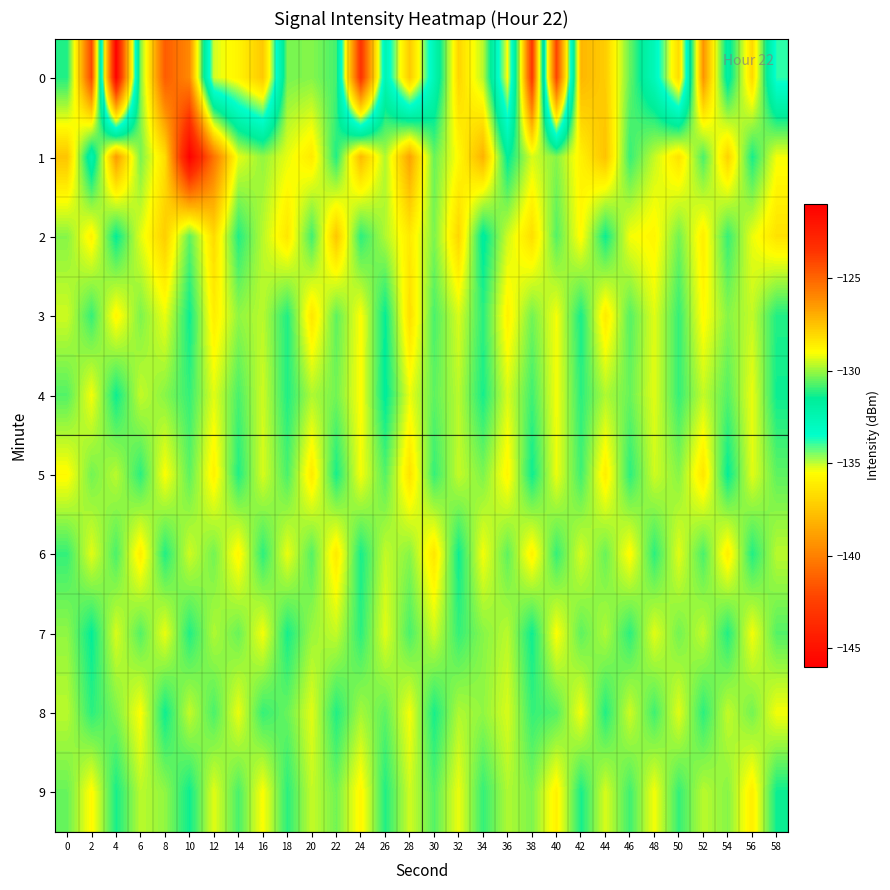

At which category is the sum across all series the highest?

8